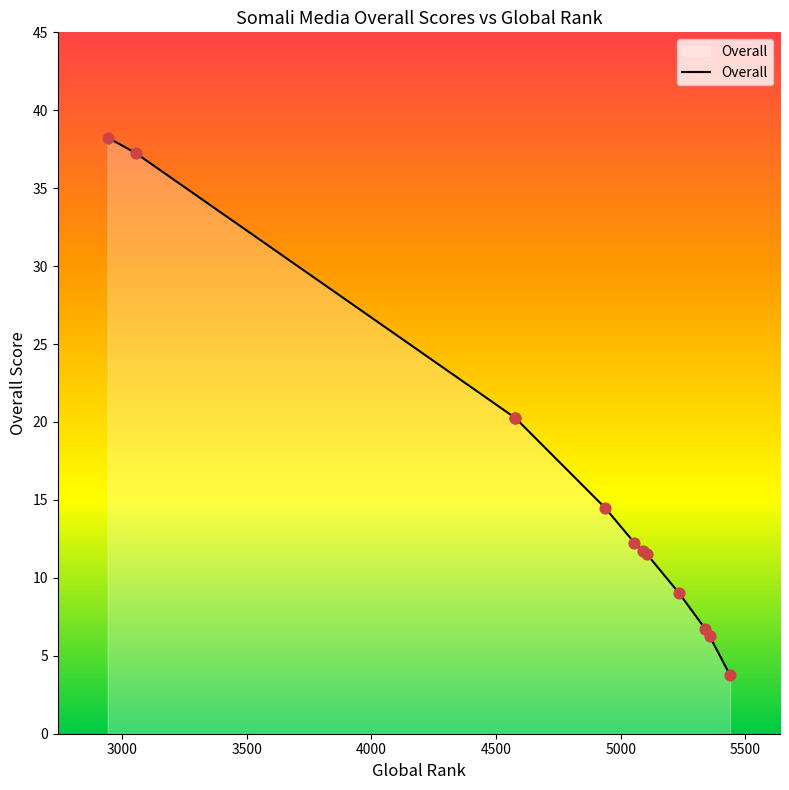

Approximately how many times larger is the value at 4578 compared to 4937?

1.4